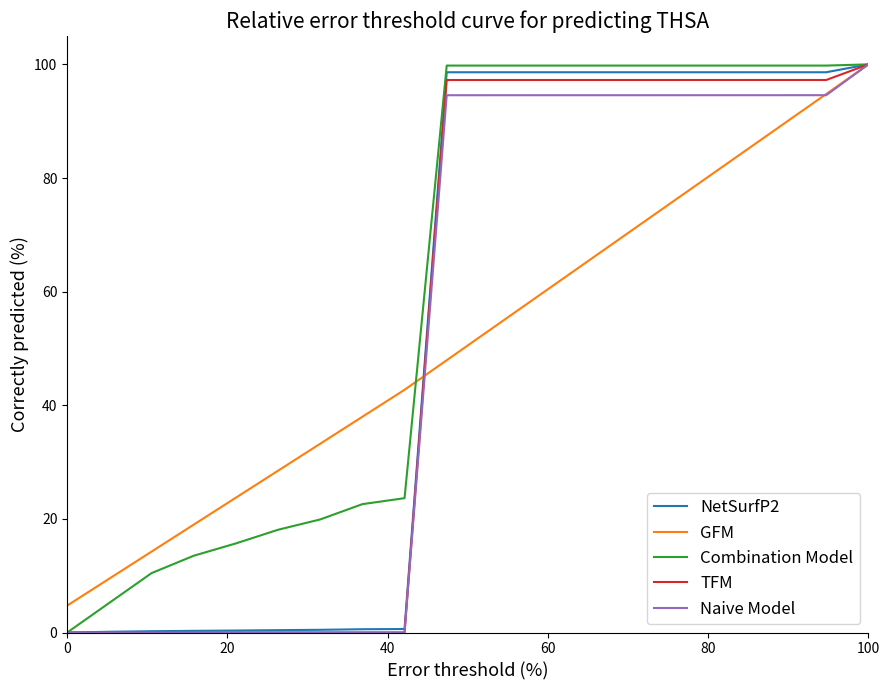

What is the maximum value for NetSurfP2?

100.0